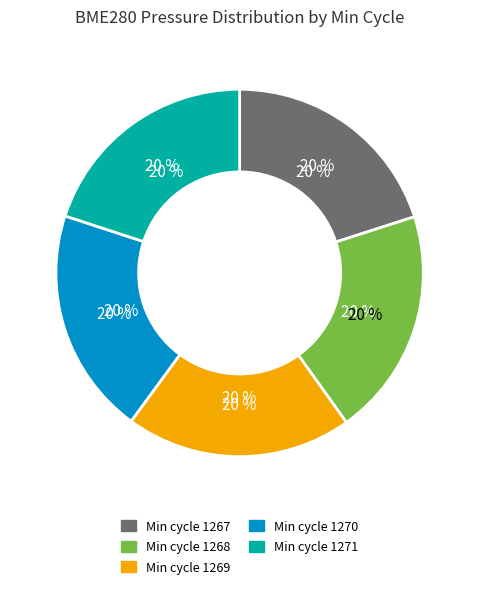

True or false: Min_cycle_1267 accounts for 20% of the total.

True